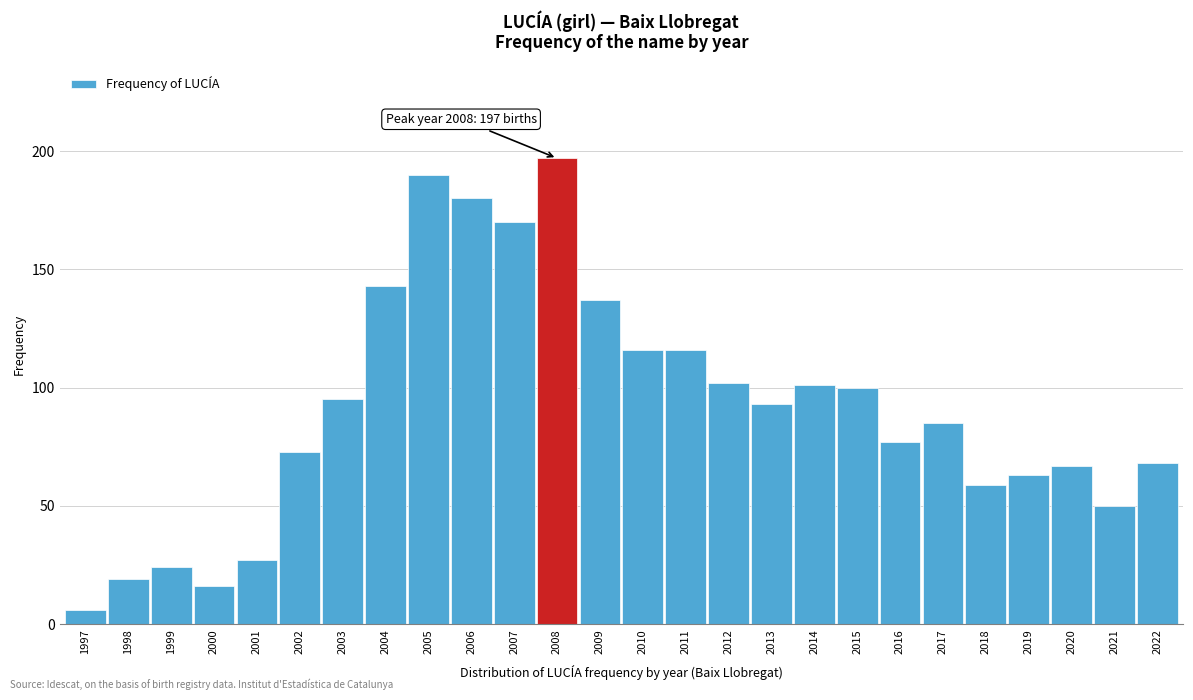

Reading left to right, what are all the values shown in this chart?

6	19	24	16	27	73	95	143	190	180	170	197	137	116	116	102	93	101	100	77	85	59	63	67	50	68